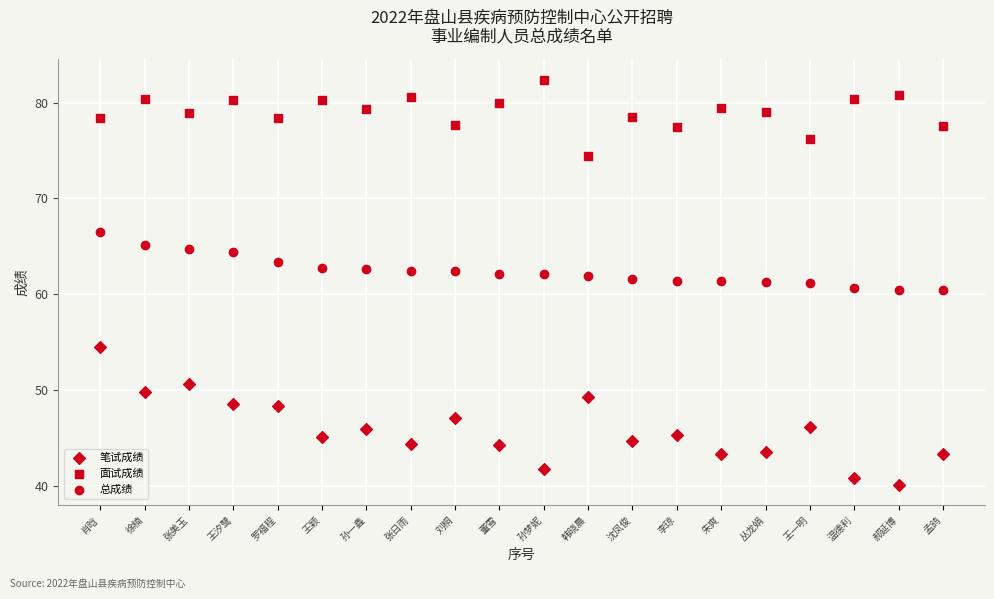

How many data points are displayed?

60